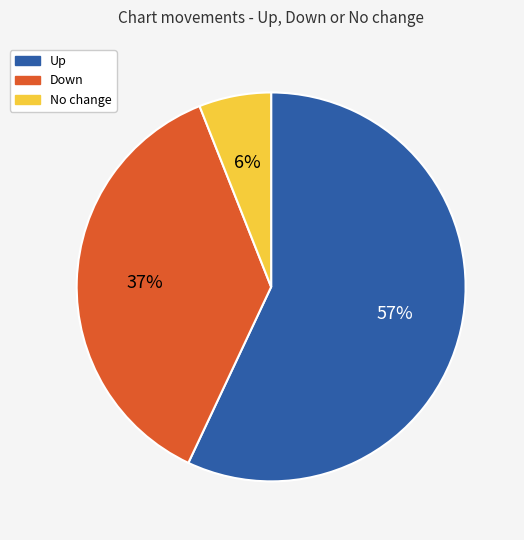

To the nearest percent, what is the difference between the largest and smallest slice percentages?

51%